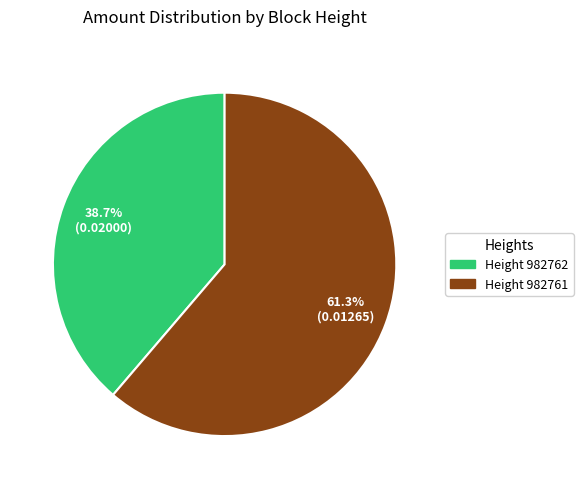

How many slices are in this pie chart?

2